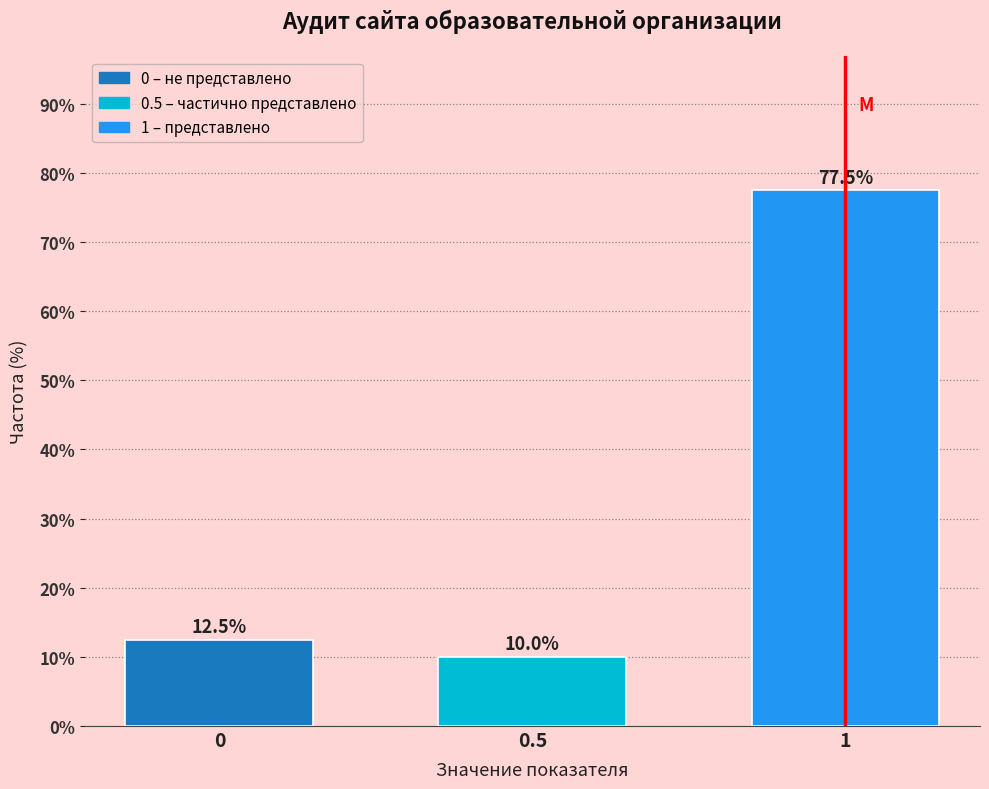

Reading right to left, what are all the values shown in this chart?

77.5	10.0	12.5